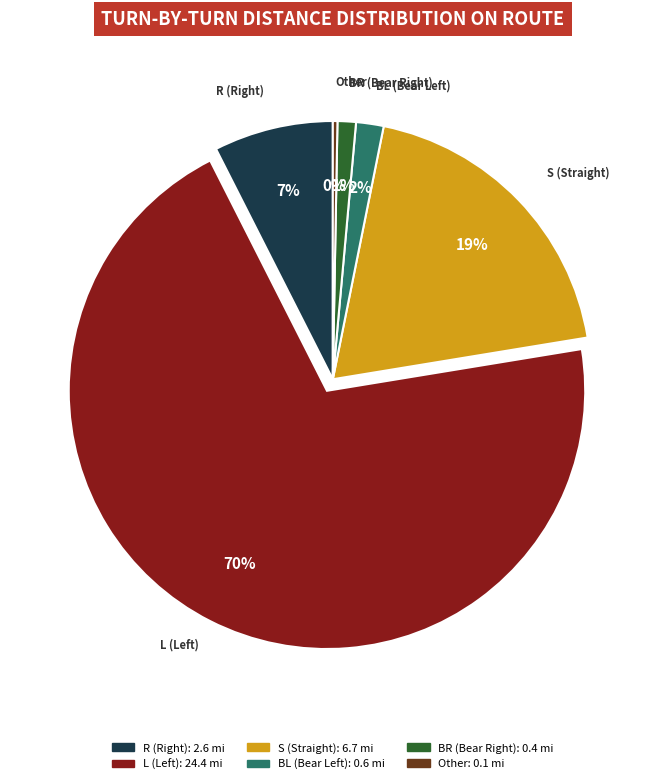

To the nearest percent, what is the average slice percentage?

17%